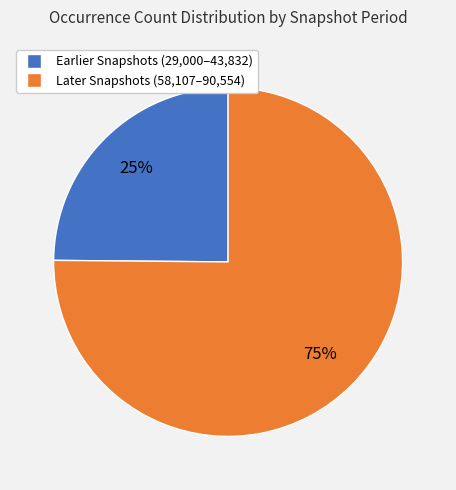

To the nearest percent, what is the difference between the largest and smallest slice percentages?

50%